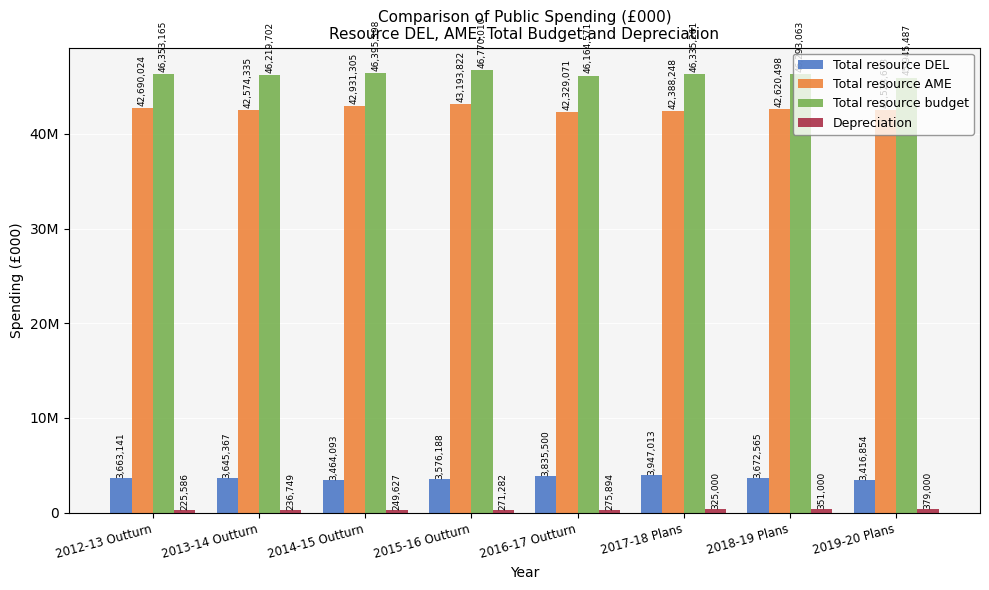

What is the label of the 7th bar from the right?

2013-14 Outturn